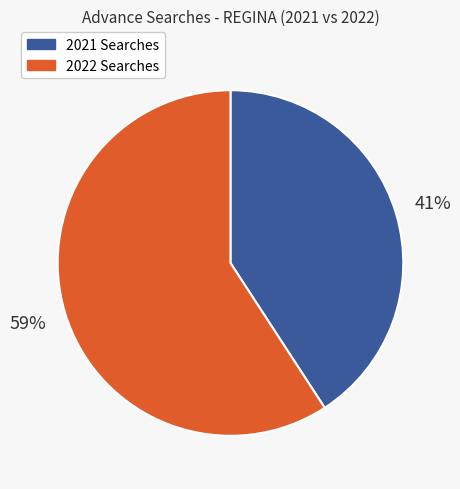

Does any single category account for the majority?

Yes